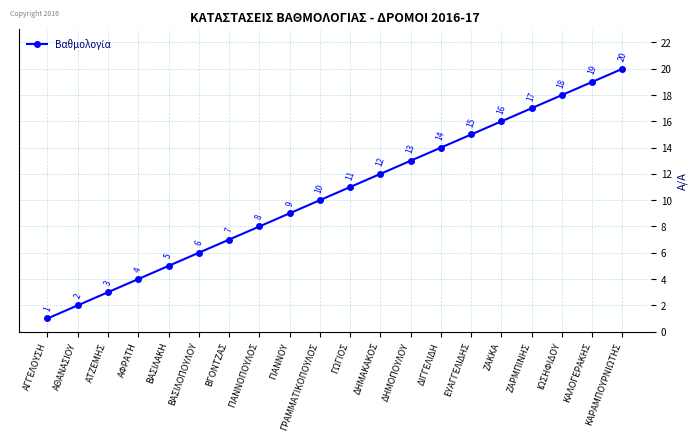

Approximately how many times larger is the value at ΖΑΡΜΠΙΝΗΣ compared to ΒΓΟΝΤΖΑΣ?

2.4